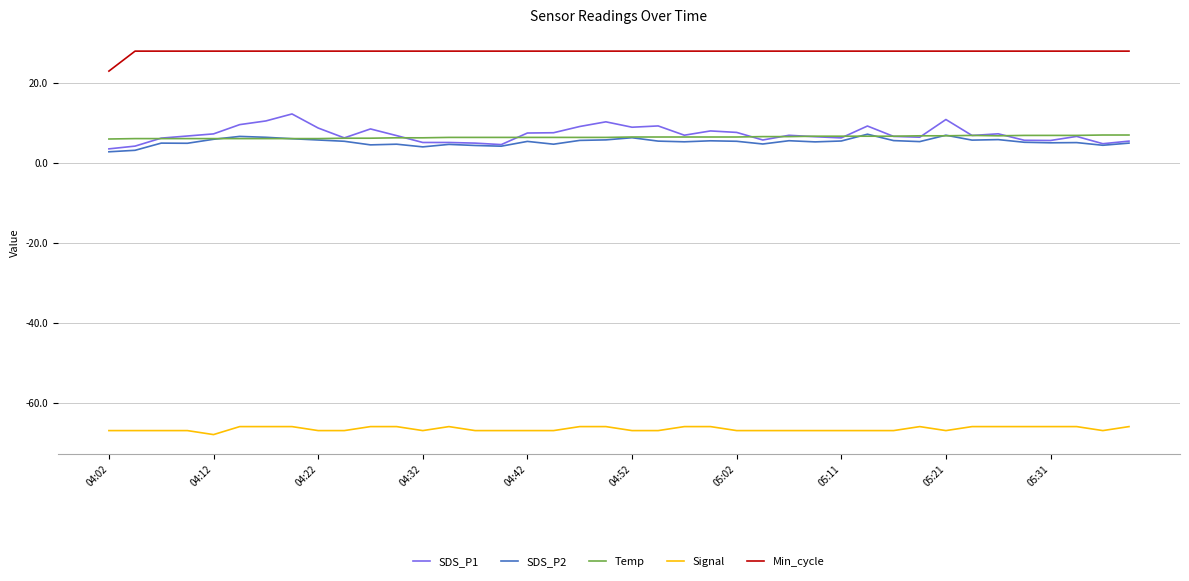

Which series has the largest total across all categories?

Min_cycle